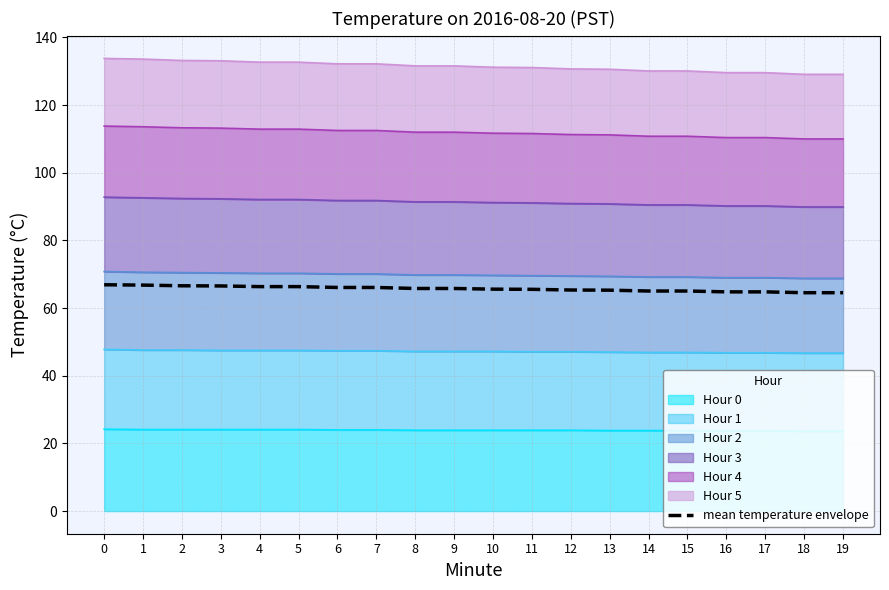

Count the number of values greater than 65.

16